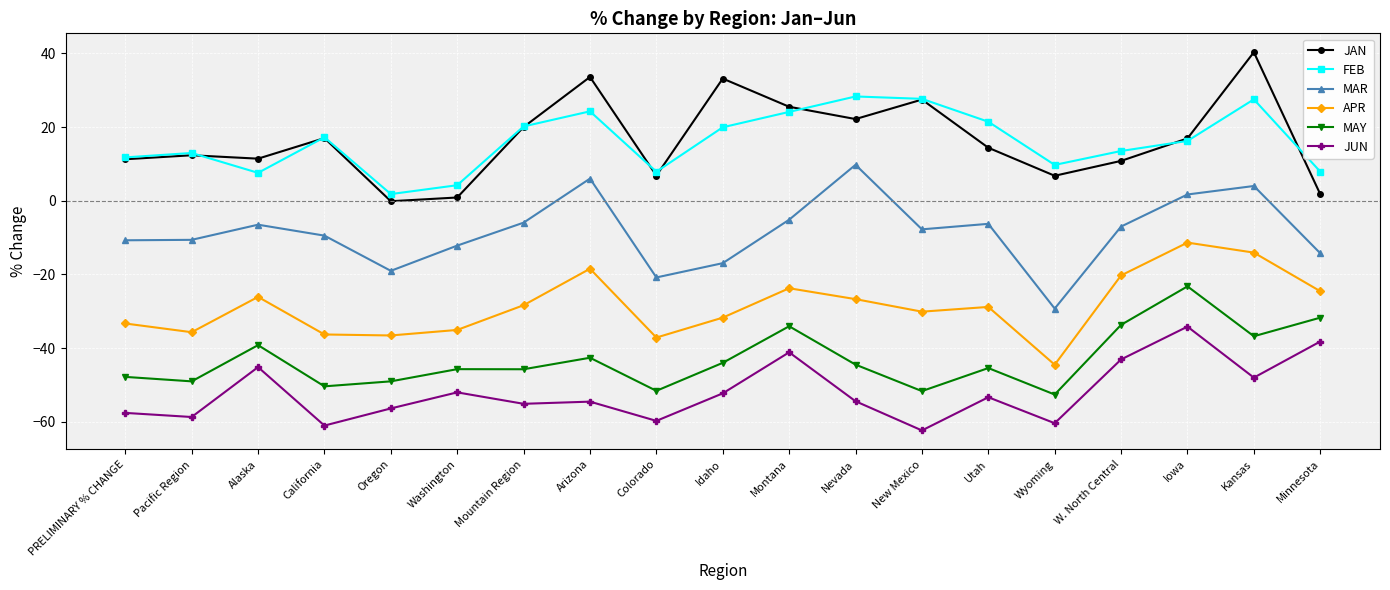

In JUN, how many points are lower than both neighbors (excluding endpoints)?

7